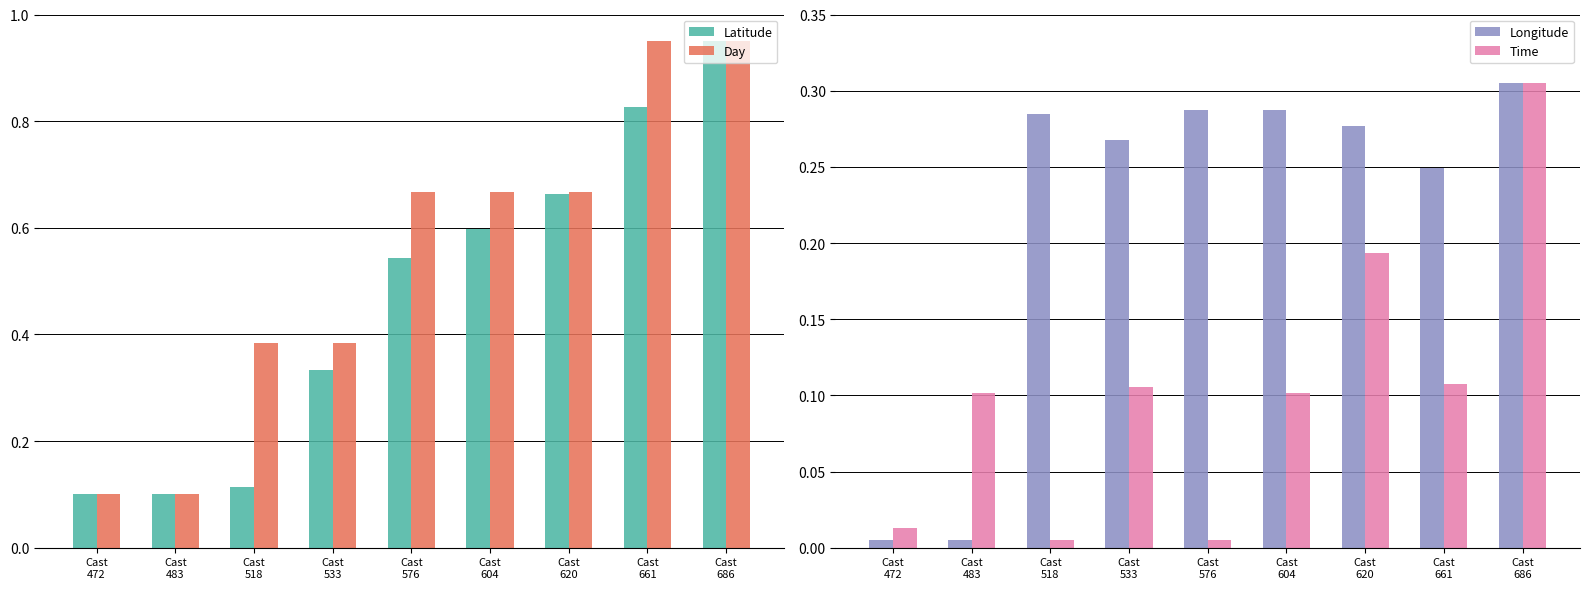

At how many categories does at least one series exceed 0?

9